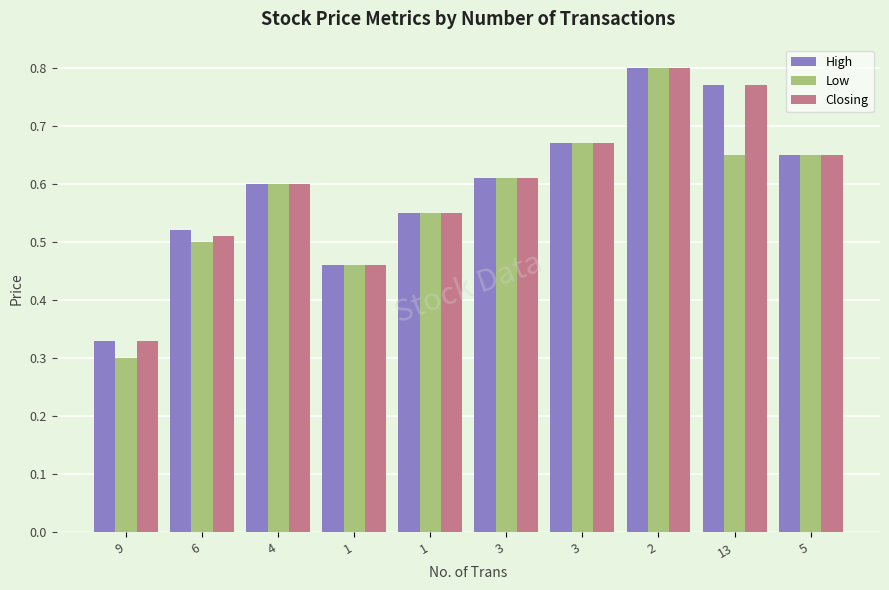

How many groups of bars are there?

10